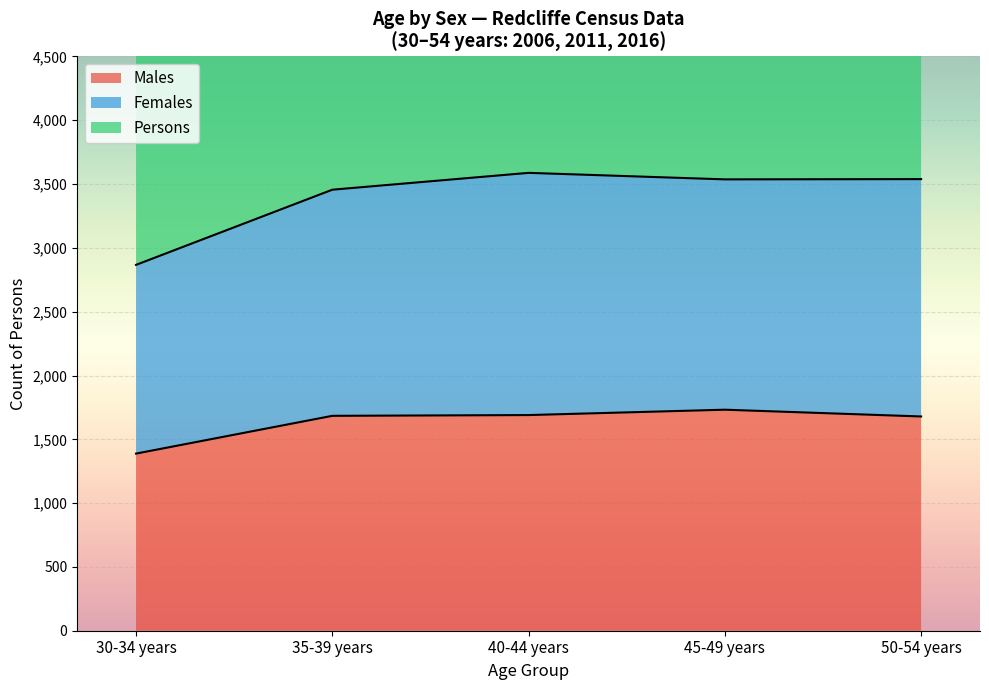

What position from the right is 30-34 years?

5